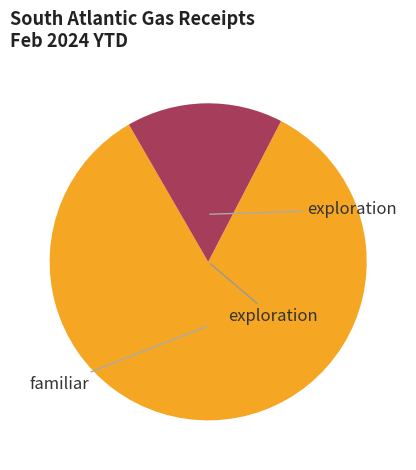

How many segments does this pie chart have?

2